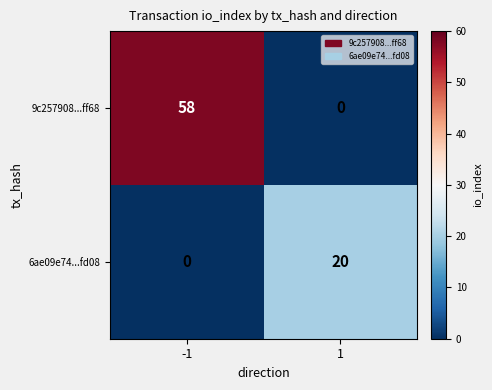

What is the maximum value for 9c257908...ff68?

58